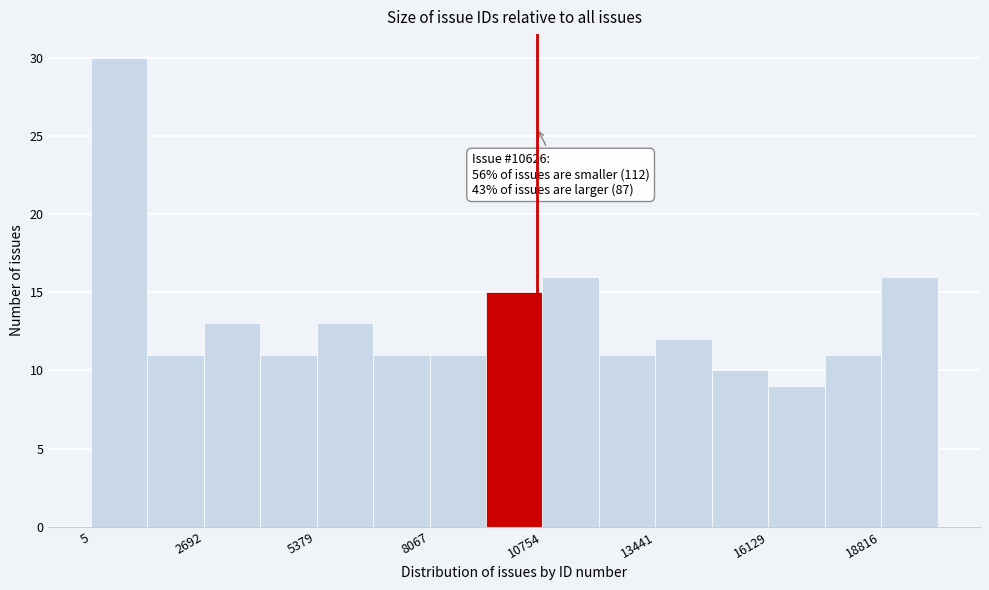

Read against the x-axis, roughly where is the centre of the tallest bar?

500